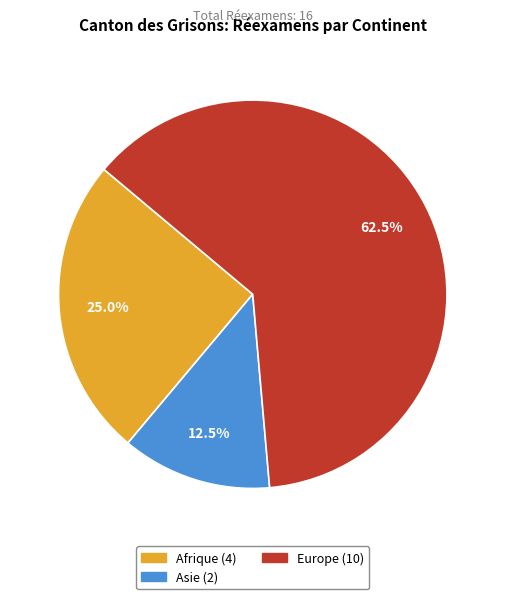

Which slice is the largest?

Europe